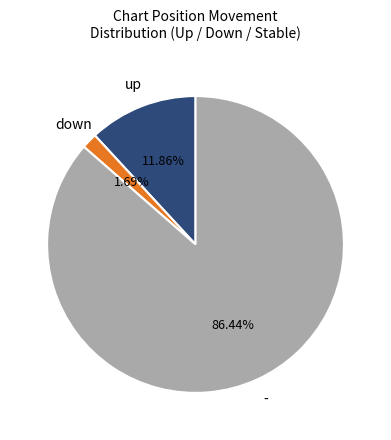

To the nearest percent, what portion does down represent?

2%